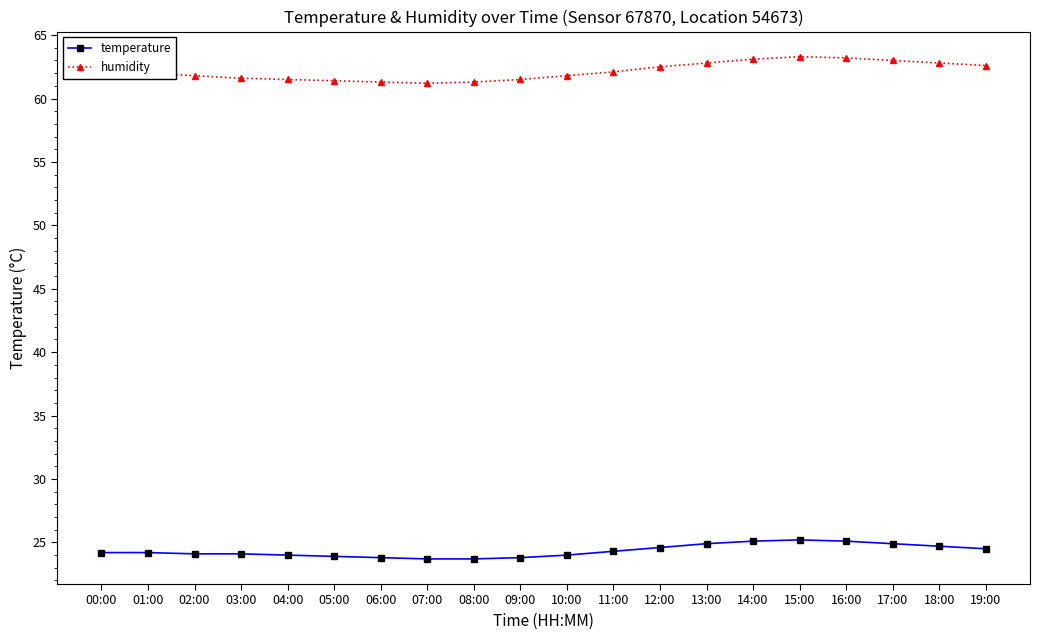

The value of temperature at 03:00 is 37.8. True or false?

False